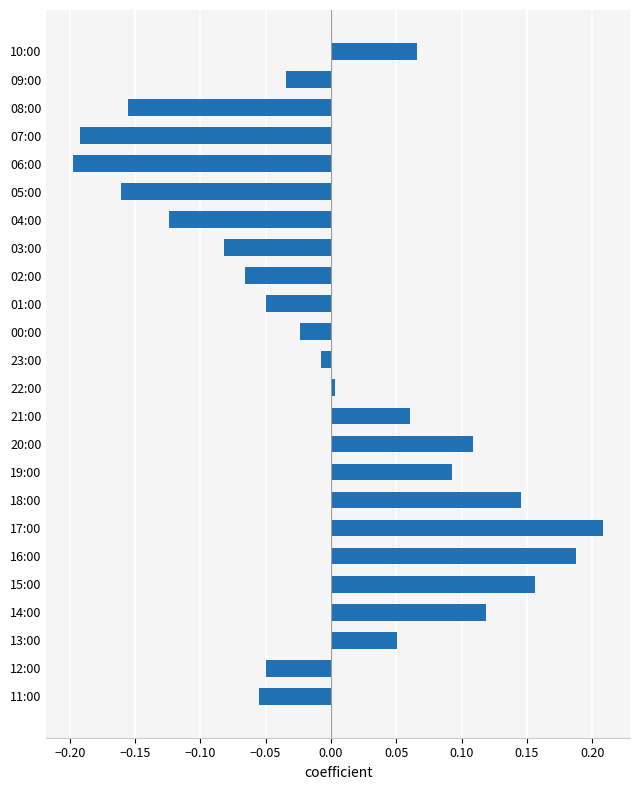

At which label is the value closest to 0?

22:00